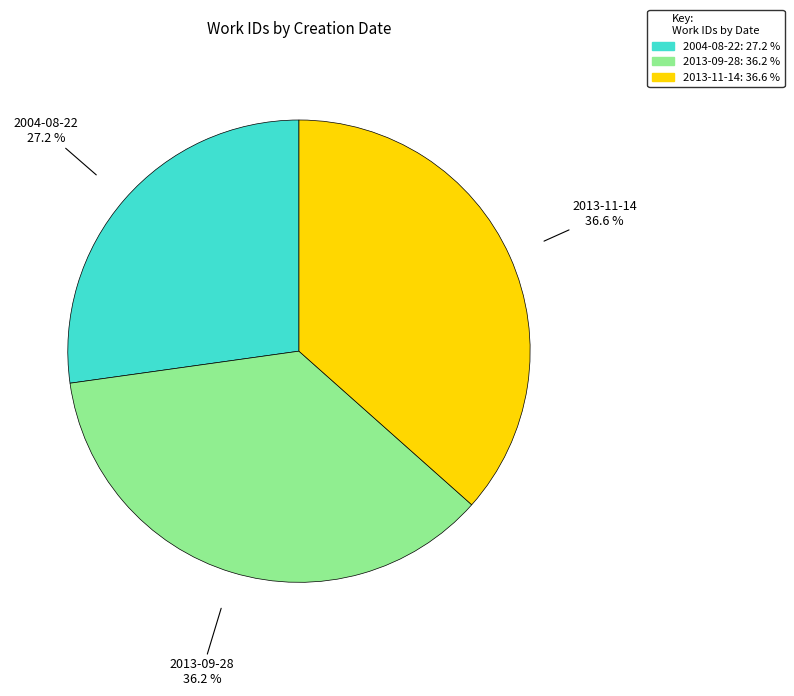

Approximately how many times larger is the value at 2013-09-28 compared to 2013-11-14?

1.0